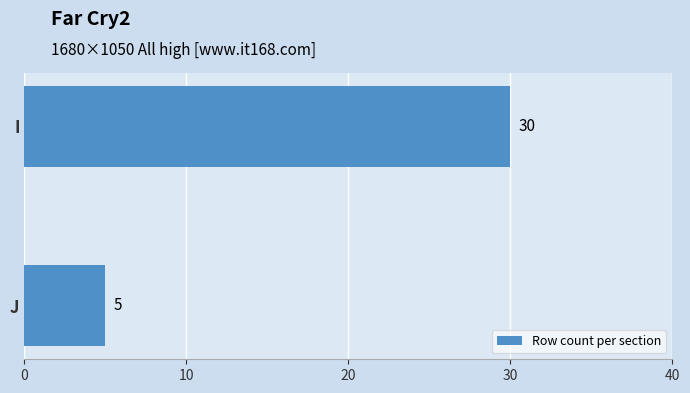

At which category does the chart reach its minimum across all series?

J